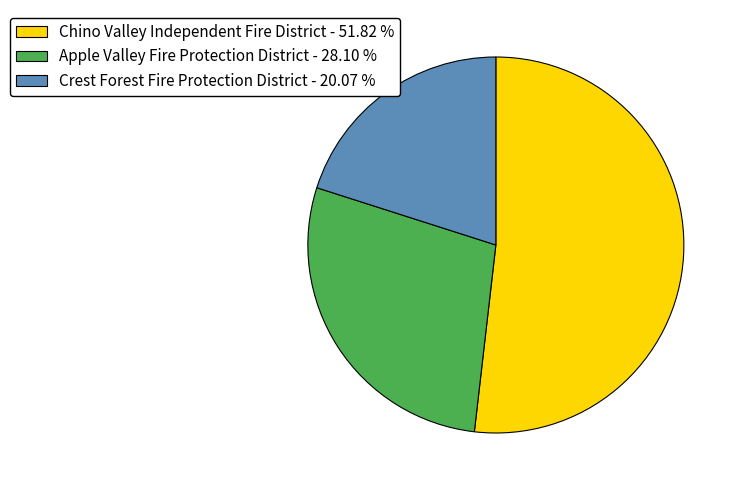

What is the ratio of the value at Chino Valley Independent Fire District - 51.82 % to the value at Apple Valley Fire Protection District - 28.10 %?

1.8